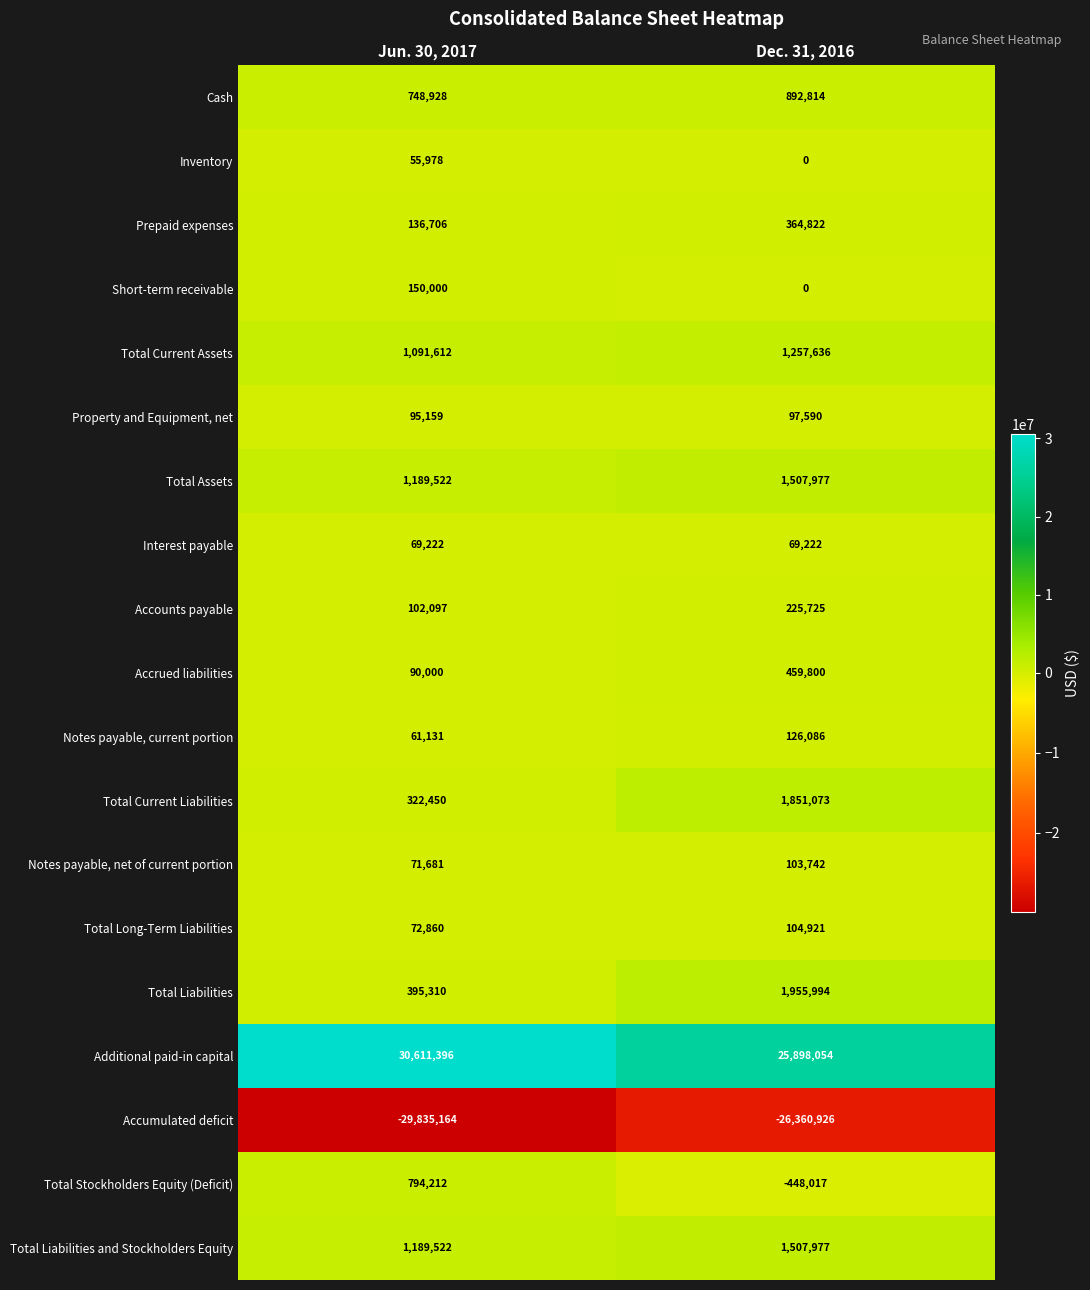

What is the sum of all Notes payable, net of current portion values?

175423